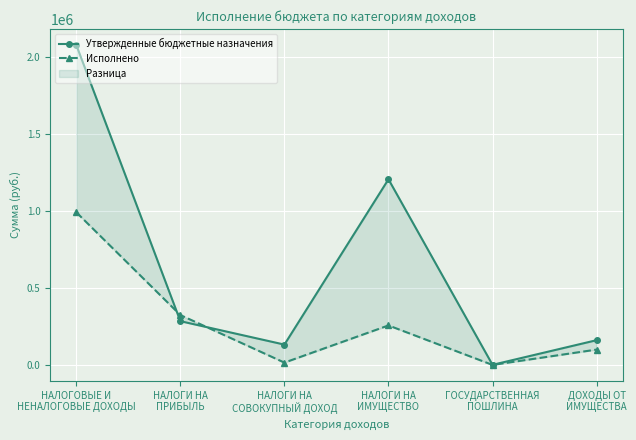

What is the maximum value shown in the chart?

2078700.0